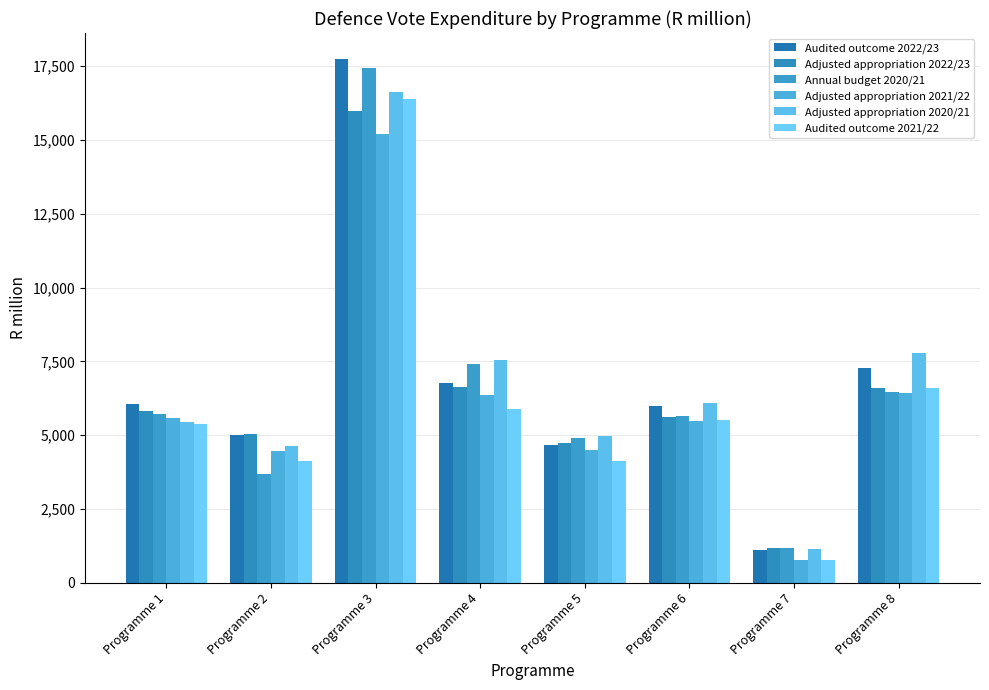

Reading left to right, list all the values displayed in this chart.

Audited outcome 2022/23: 6071.3	5012.4	17732.0	6763.5	4662.6	5979.6	1114.0	7261.3
Adjusted appropriation 2022/23: 5828.6	5045.8	15971.5	6637.1	4726.7	5632.2	1166.3	6593.3
Annual budget 2020/21: 5731.9	3671.1	17421.9	7405.3	4915.6	5656.0	1187.5	6449.3
Adjusted appropriation 2021/22: 5571.4	4475.1	15194.7	6369.6	4492.8	5474.3	776.3	6442.1
Adjusted appropriation 2020/21: 5445.1	4620.7	16617.2	7536.2	4958.7	6077.4	1147.9	7798.2
Audited outcome 2021/22: 5367.1	4117.1	16372.1	5881.2	4133.4	5525.7	778.3	6601.0